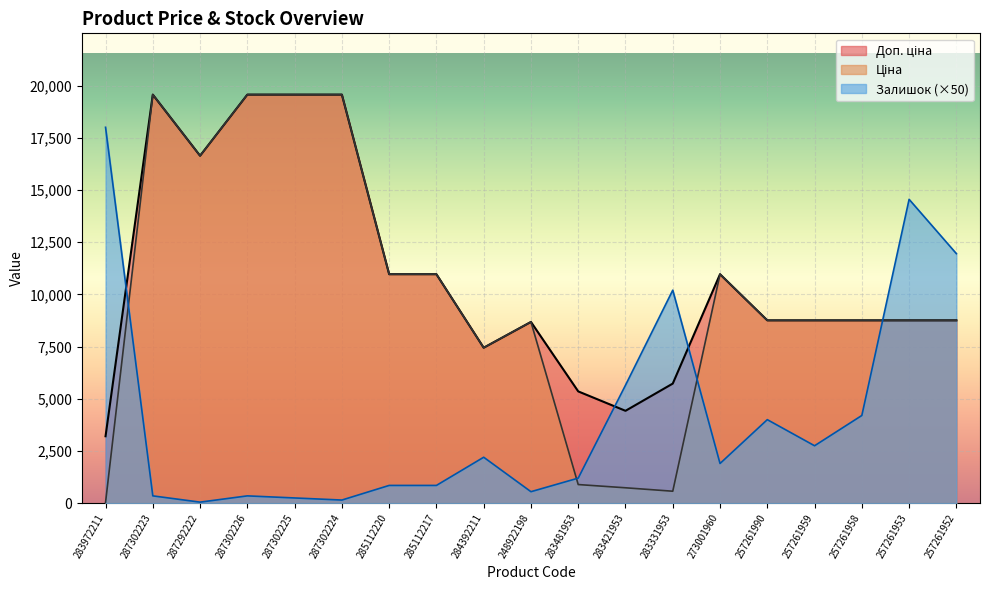

Reading right to left, list all the values displayed in this chart.

Ціна: 8755.5	8755.5	8755.5	8755.5	8755.5	10964.4	572.7	737.2	892.2	8679.5	7444.6	10964.4	10964.4	19564.9	19564.9	19564.9	16636.8	19564.9	32.0
Доп. ціна: 8755.5	8755.5	8755.5	8755.5	8755.5	10964.4	5727.0	4423.0	5353.1	8679.5	7444.6	10964.4	10964.4	19564.9	19564.9	19564.9	16636.8	19564.9	3205.0
Залишок: 11950.0	14550.0	4200.0	2750.0	4000.0	1900.0	10200.0	5650.0	1200.0	550.0	2200.0	850.0	850.0	150.0	250.0	350.0	50.0	350.0	18000.0